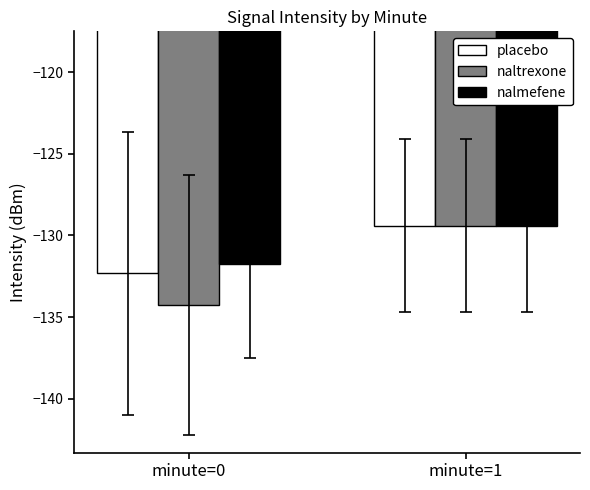

At which label does naltrexone reach its peak?

minute=1